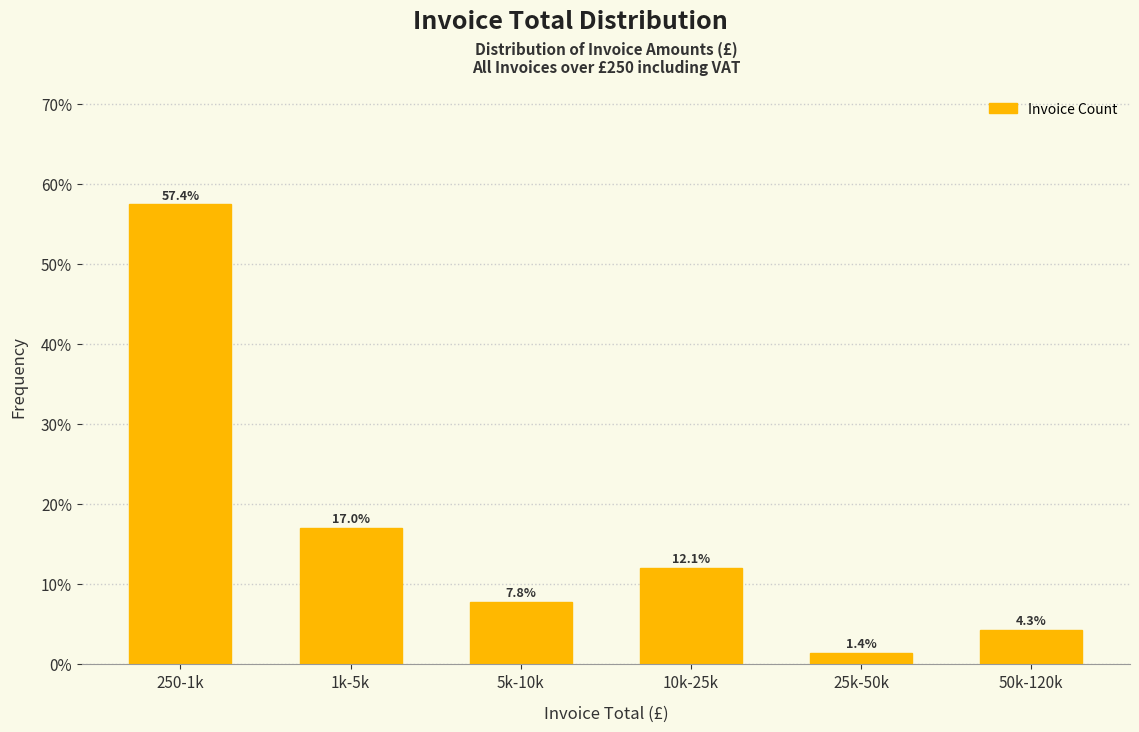

Reading left to right, extract all data points from this chart.

57.4	17.0	7.8	12.1	1.4	4.3